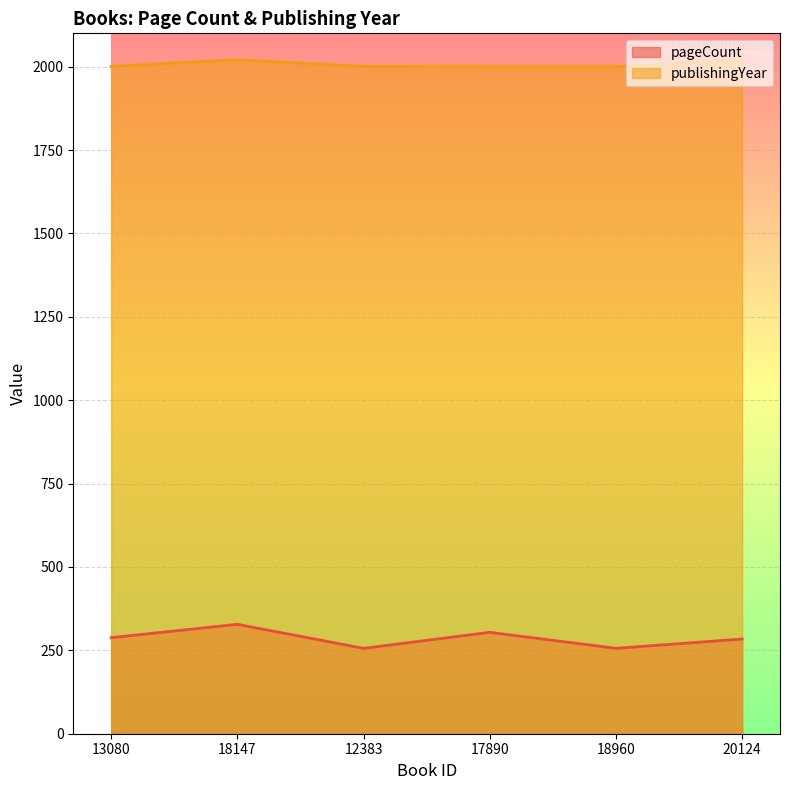

Which has a higher value, 17890 or 13080?

17890